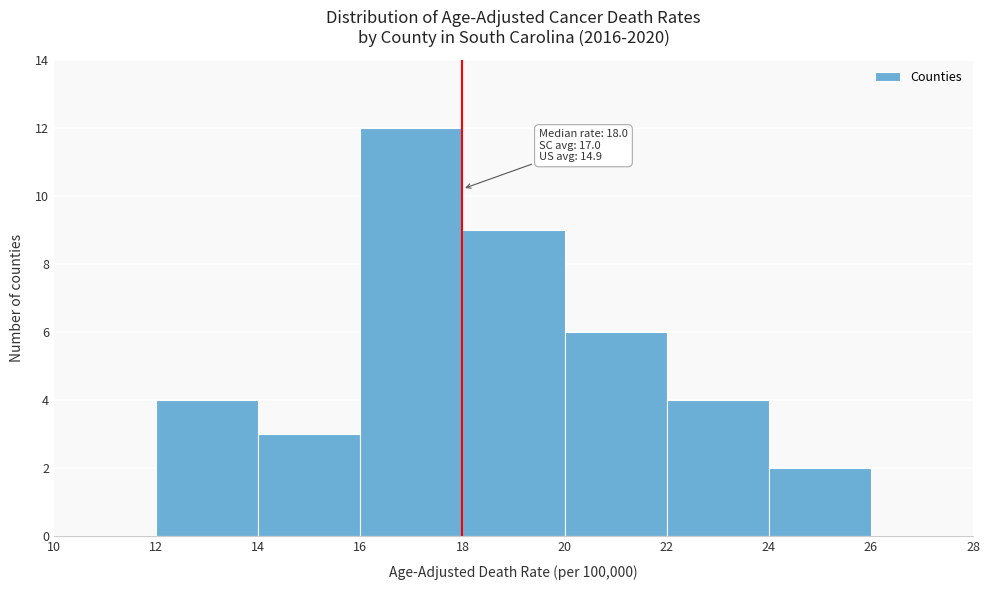

Over which range of the x-axis is the bar tallest?

16 to 18